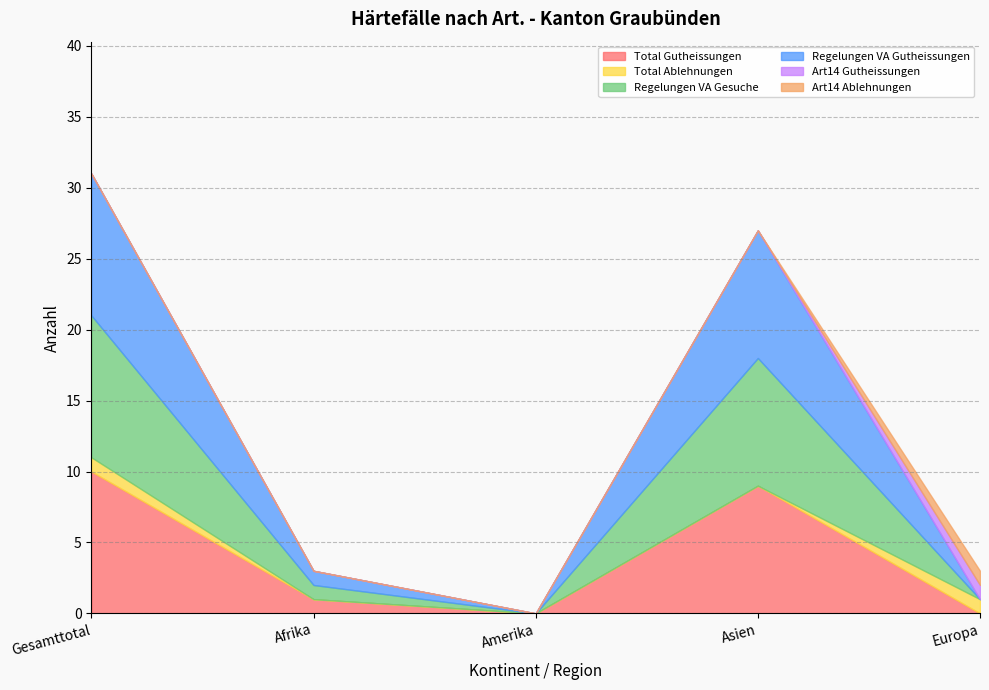

At which category is the sum across all series the highest?

Gesamttotal